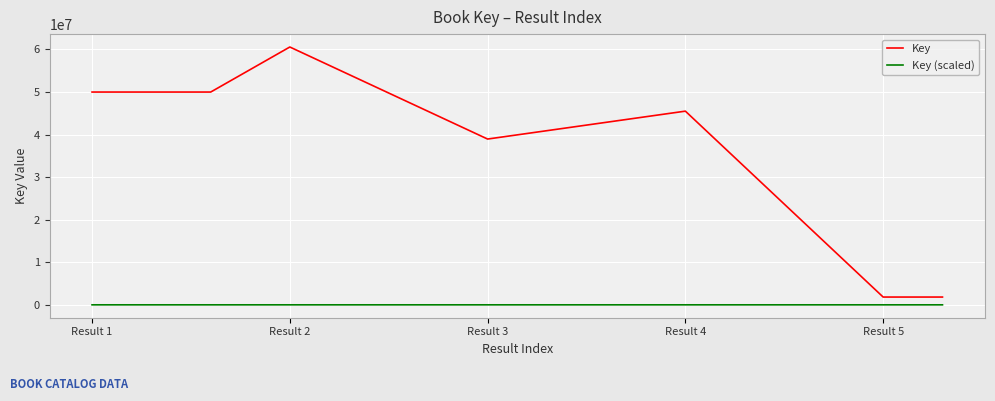

What is the difference between the maximum and minimum values in the Key (scaled) series?

1174.6